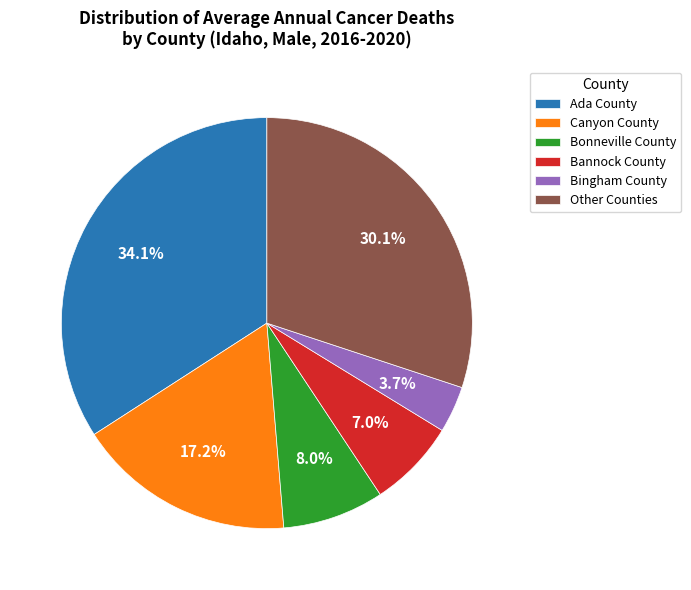

Rank the categories by value from lowest to highest.

Bingham County, Bannock County, Bonneville County, Canyon County, Other Counties, Ada County